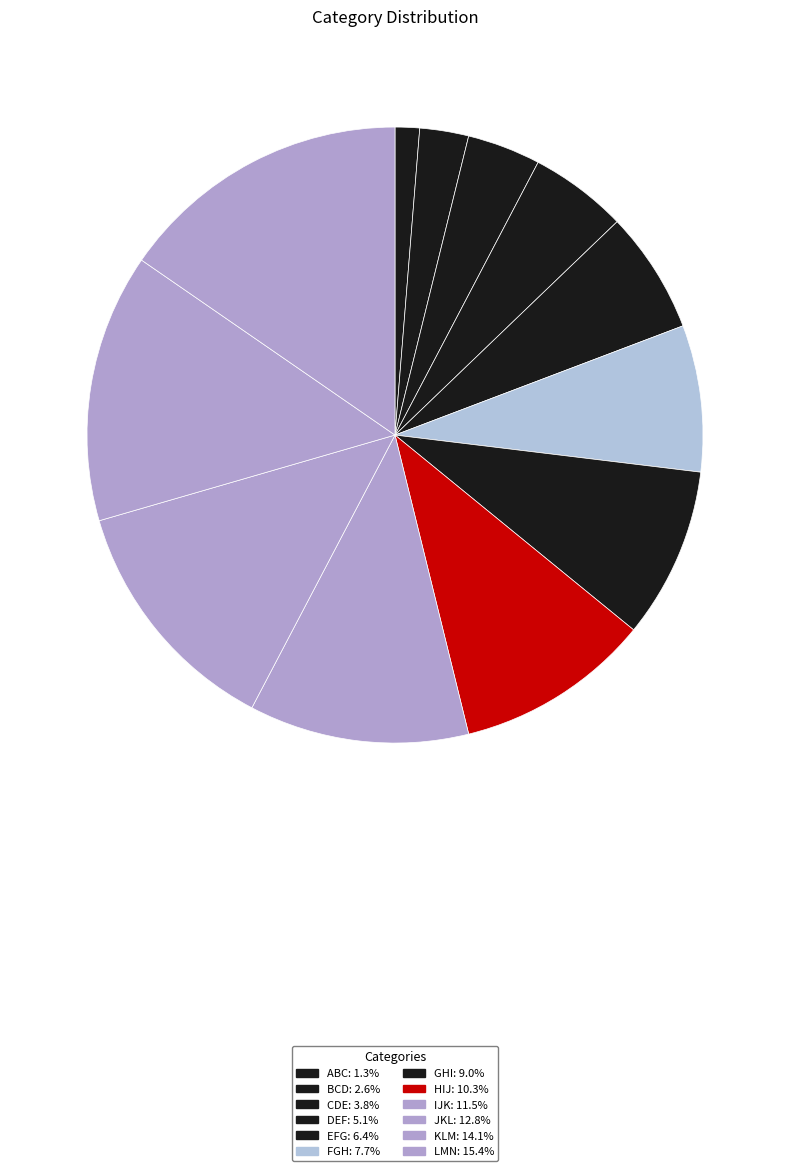

Is the sum of EFG and JKL greater than half?

No